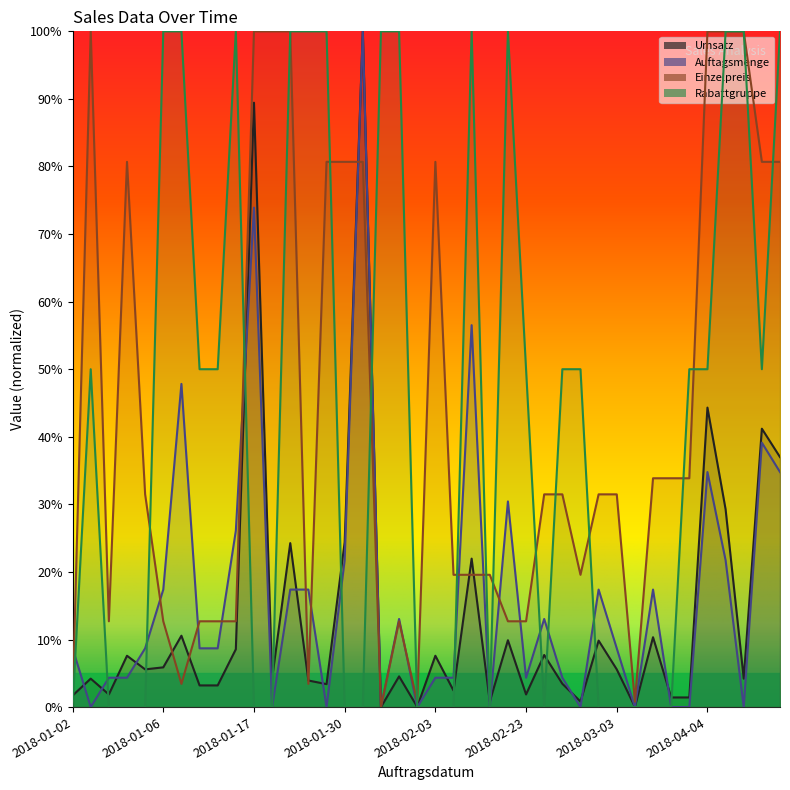

Is the value of Einzelpreis at 2018-02-02 greater than the value of Auftagsmenge at 2018-01-06?

No